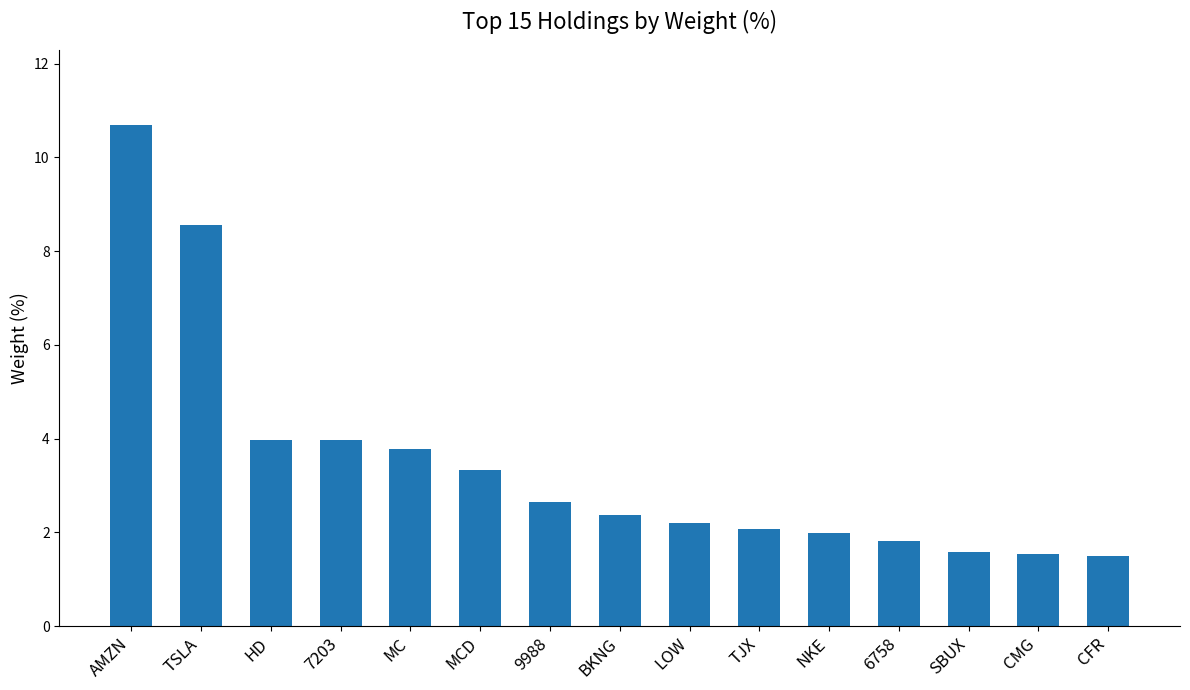

What is the sum of all values?

52.0